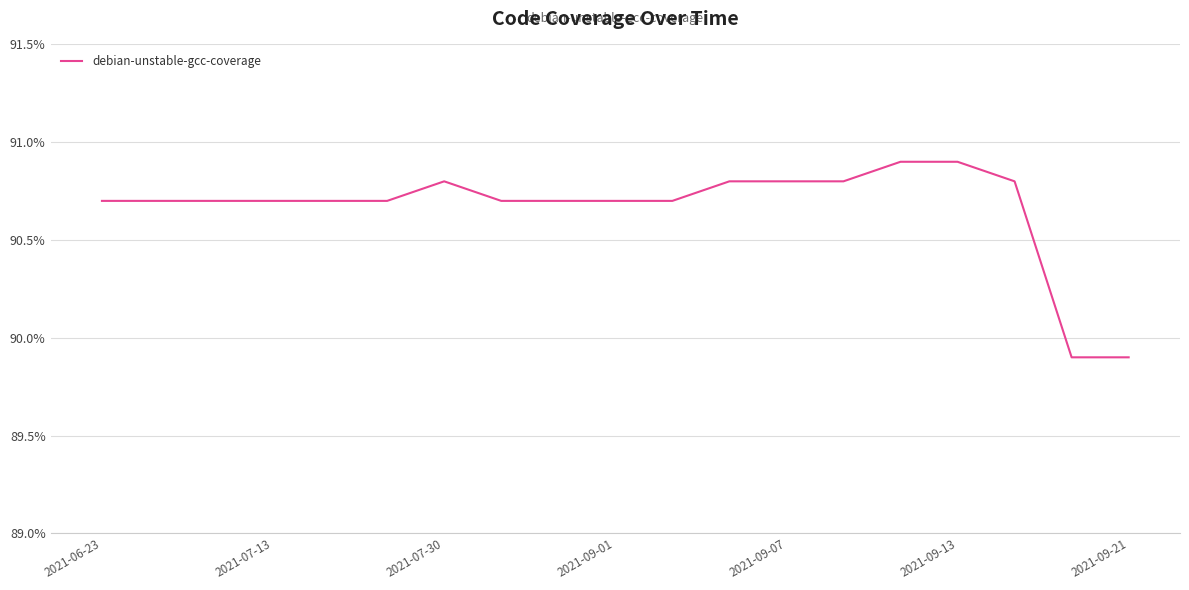

What is the minimum value shown in the chart?

89.9